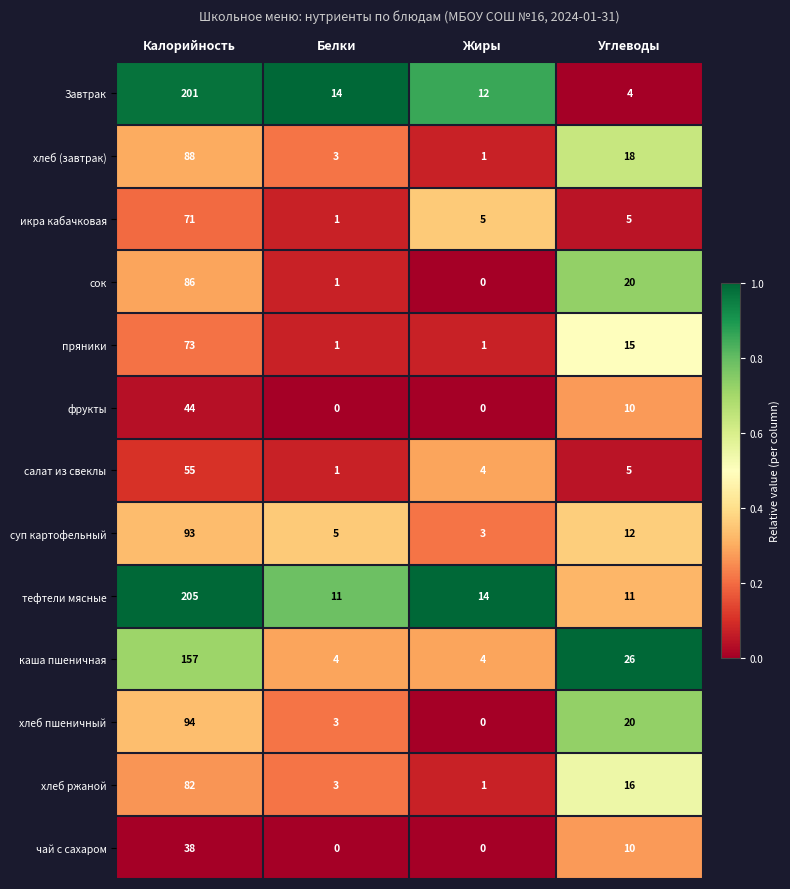

What is the average value of the каша пшеничная series?

48